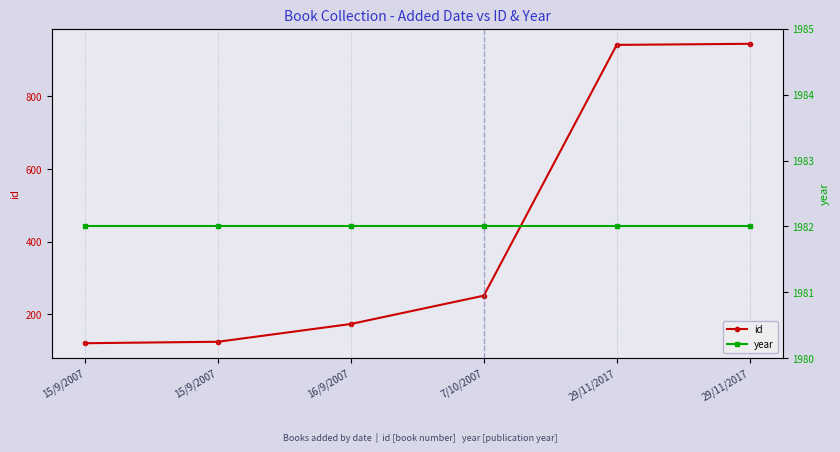

What is the total value across all series at 15/9/2007?

2102